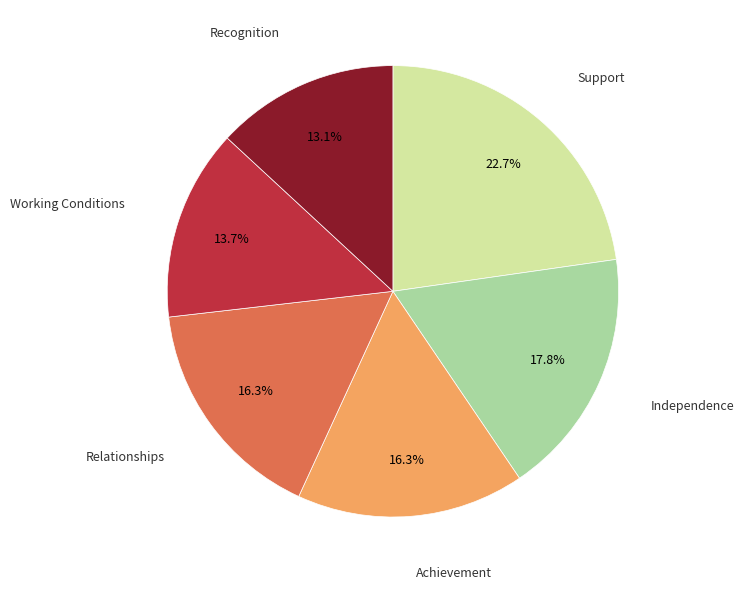

Which slice is the smallest?

Recognition